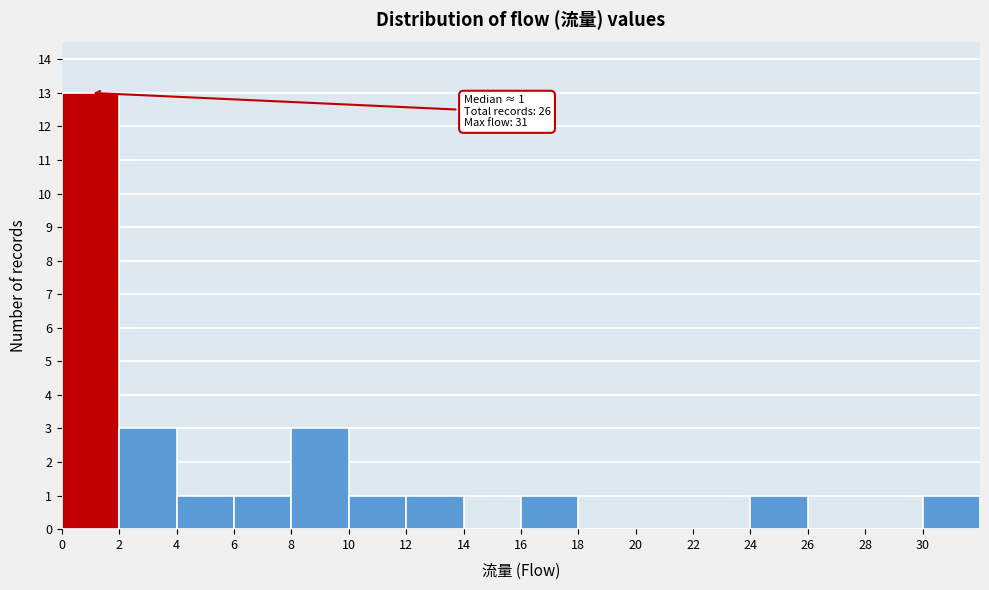

Over which range of the x-axis is the bar tallest?

0 to 2